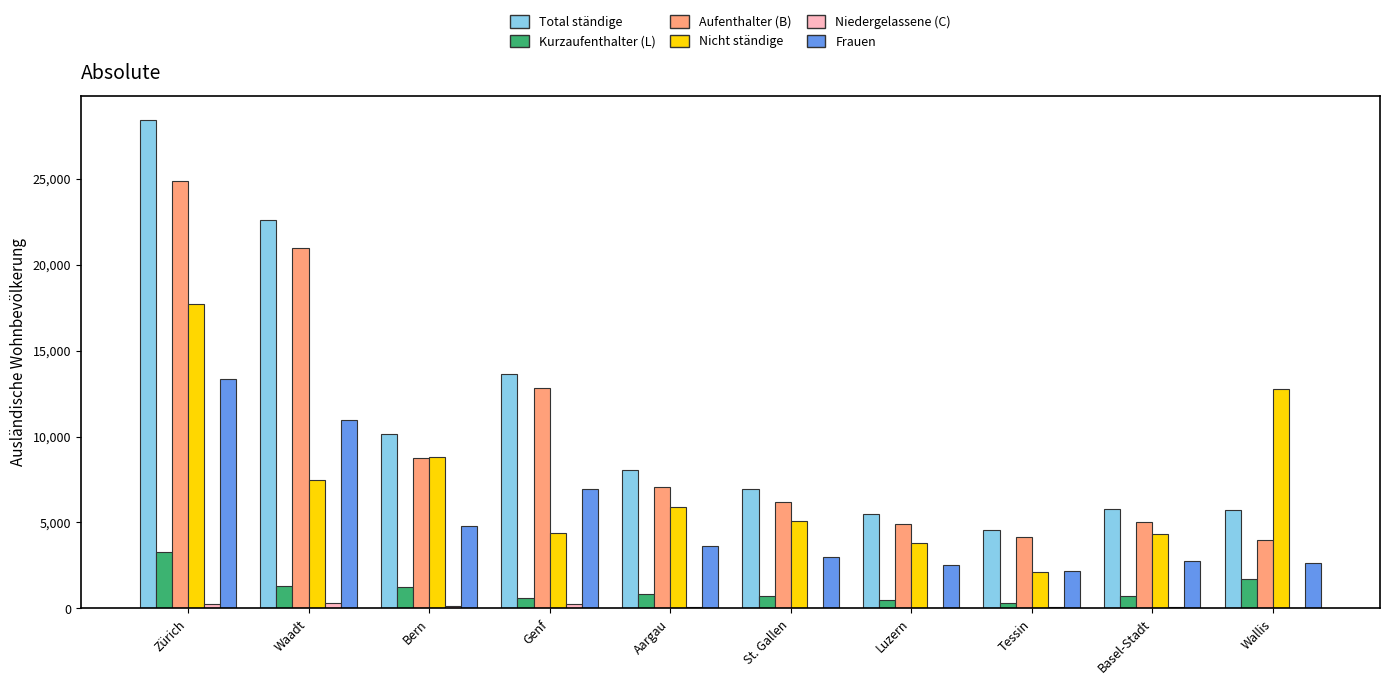

How many distinct data groups are displayed?

6